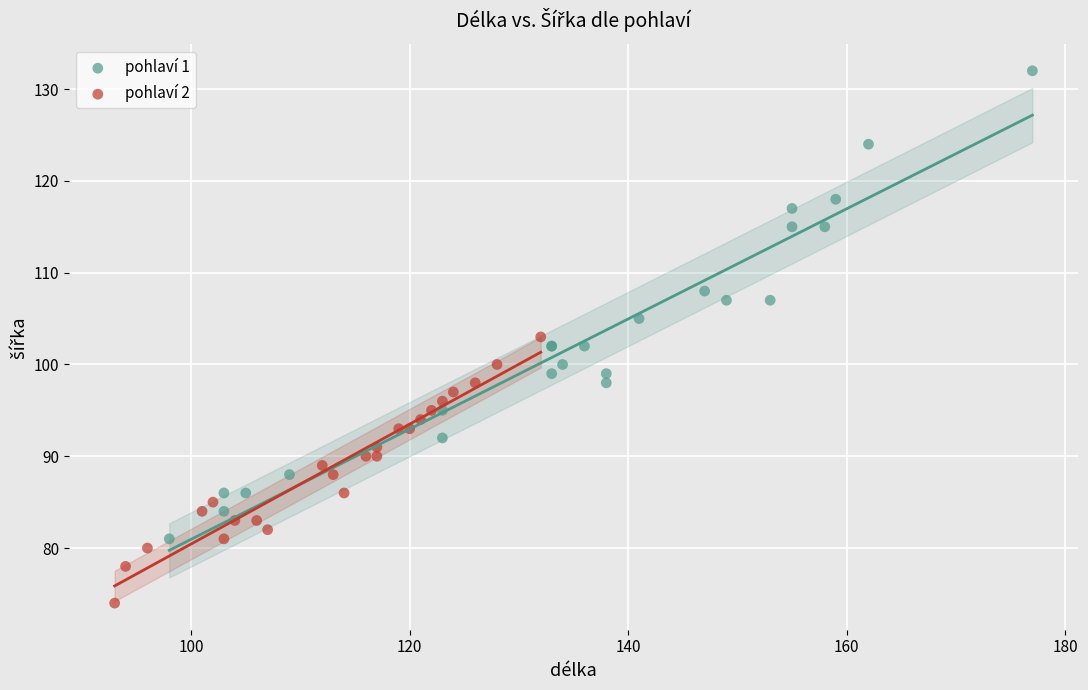

Which series contains the highest Y value?

pohlaví 1